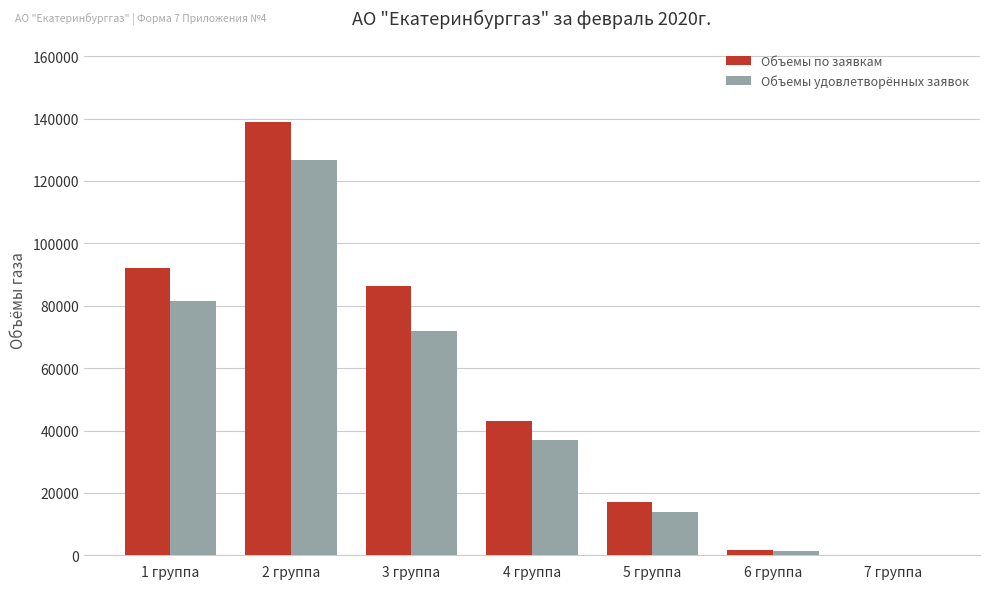

Which category has the highest value in the Объемы по заявкам series?

2 группа